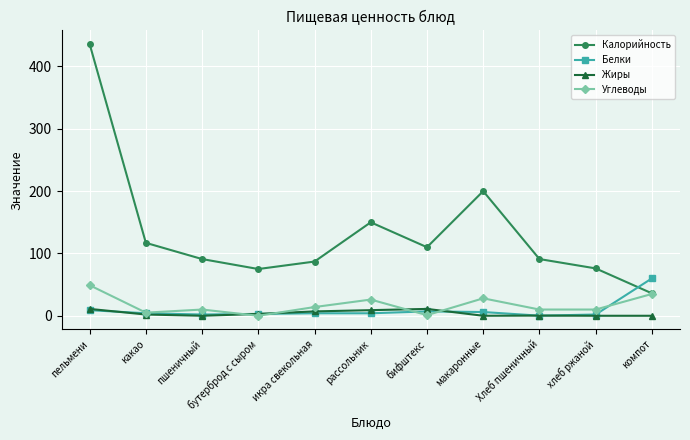

Which series has the widest spread of values?

Калорийность